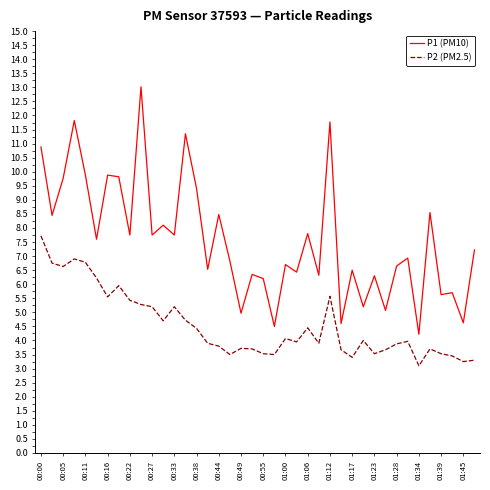

Is this an area chart (filled region under the line)?

No